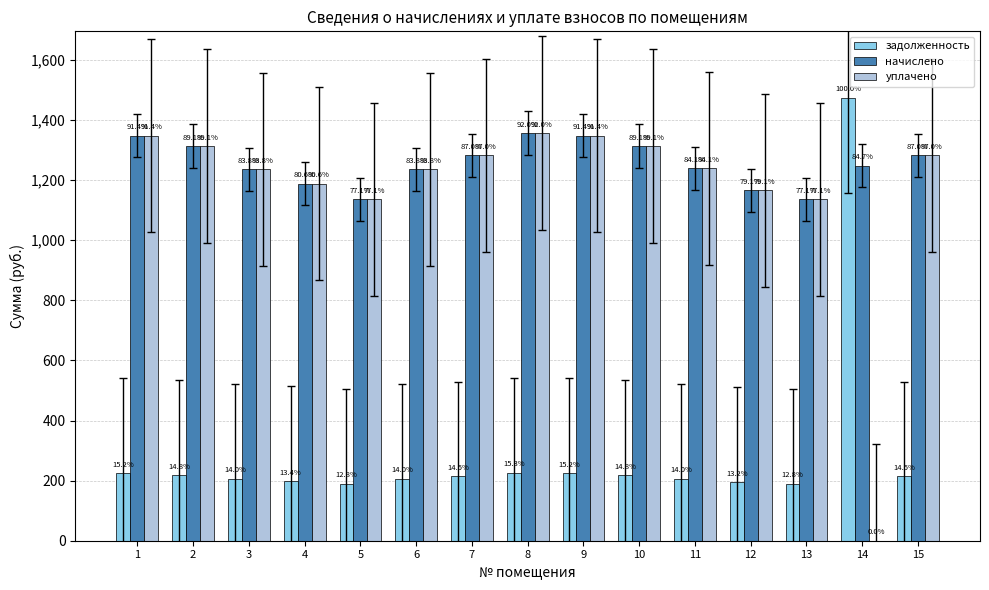

Are the bars horizontal?

No